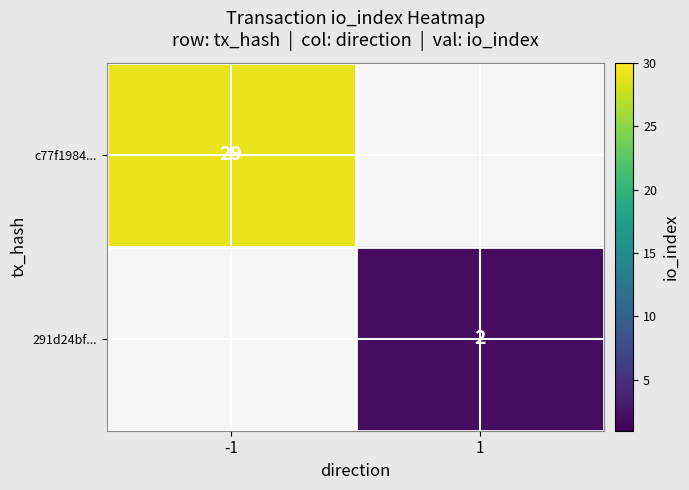

Which has a higher value, 1 or -1?

-1